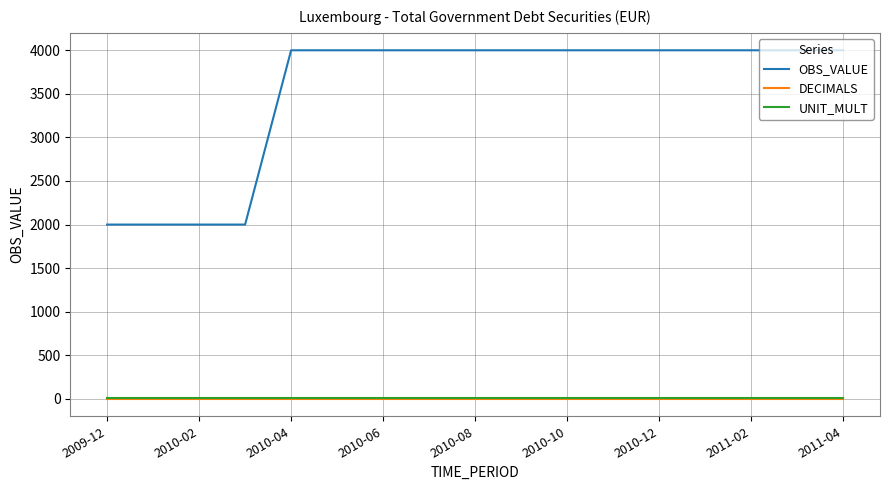

True or false: UNIT_MULT and OBS_VALUE cross at least once.

False